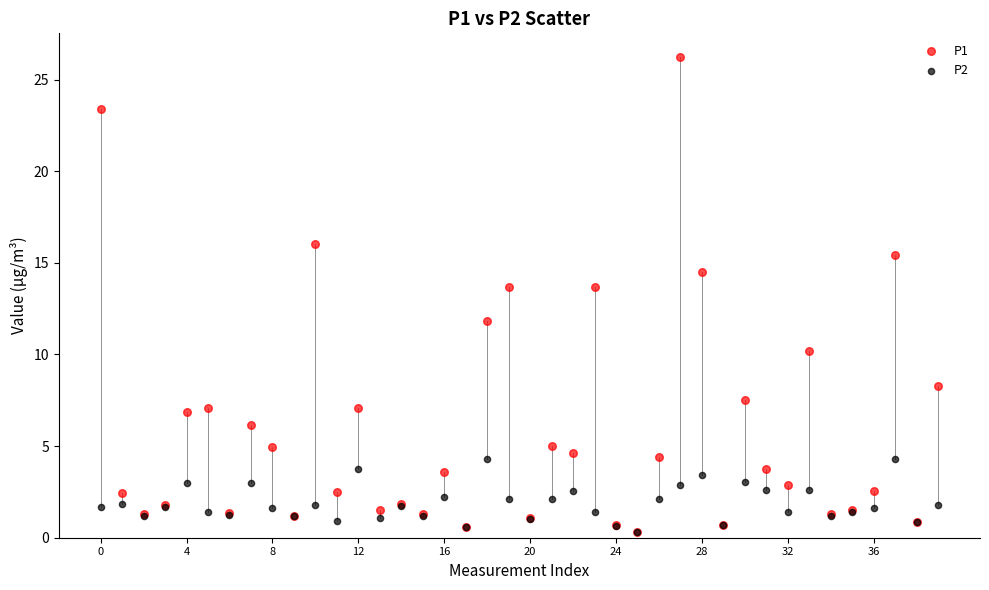

What are all the series names shown in the legend?

P1, P2